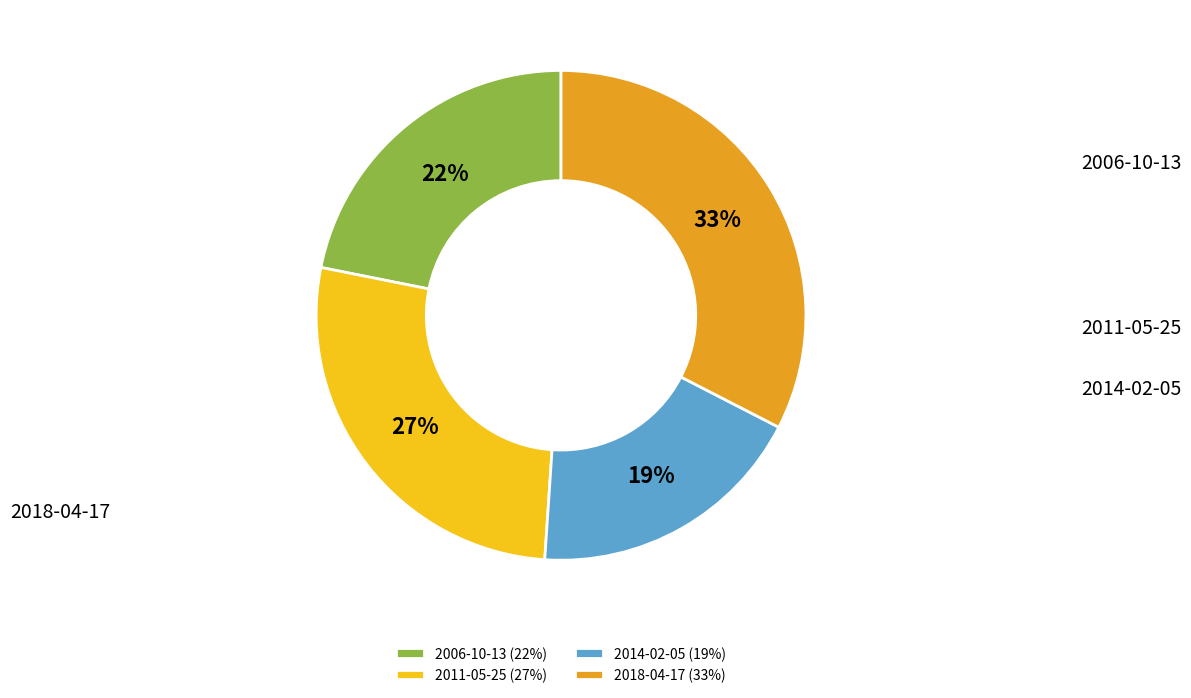

Which slice is the smallest?

2014-02-05